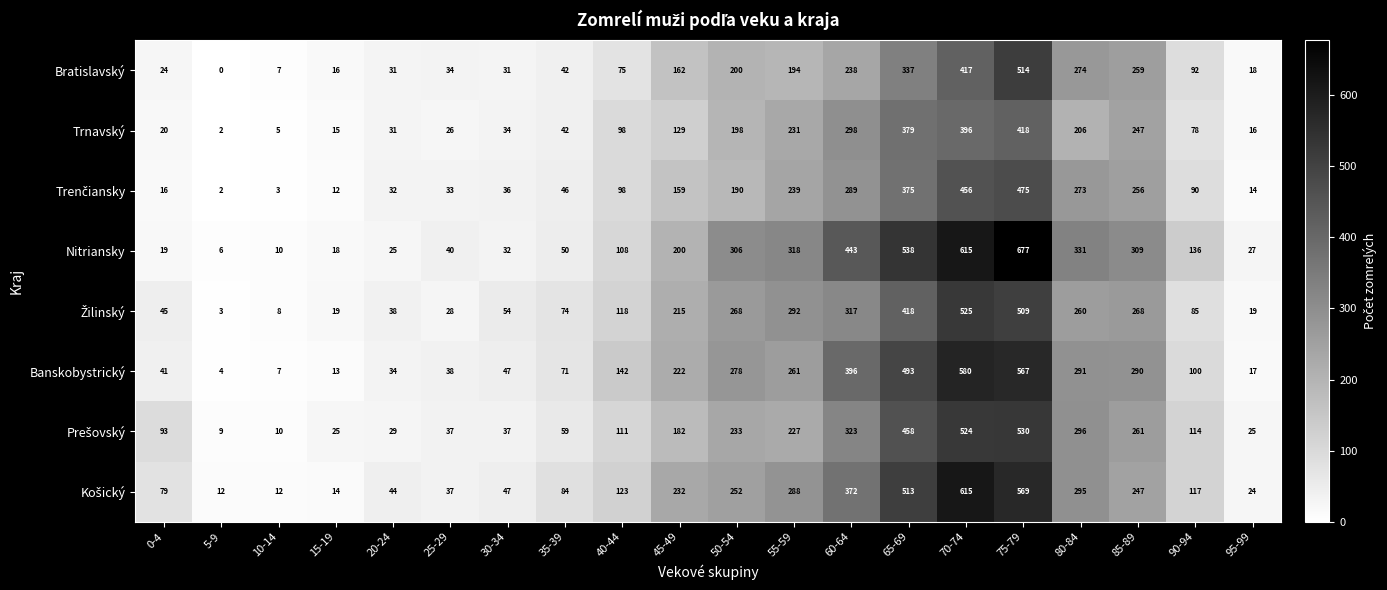

At which label is Nitriansky closest to 341?

80-84